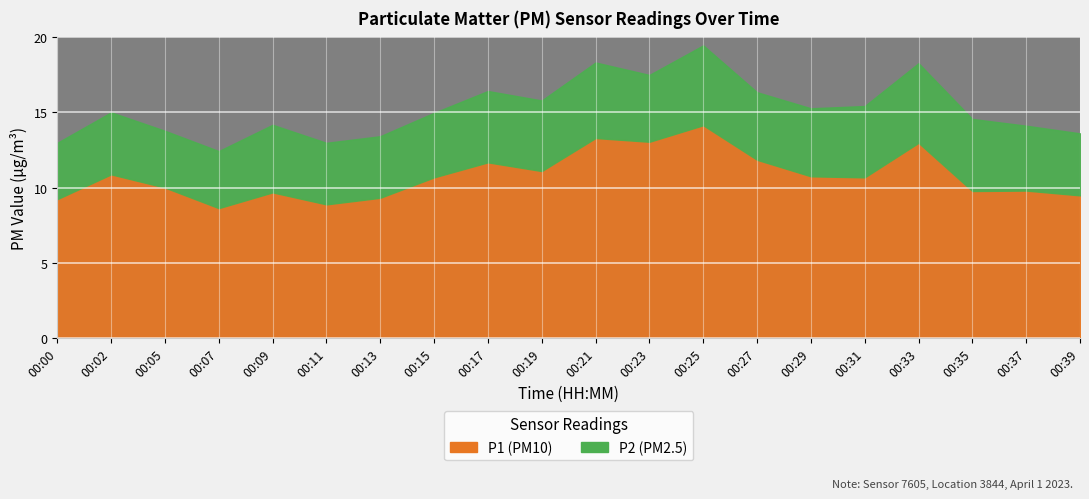

In P2, how many points are lower than both neighbors (excluding endpoints)?

4